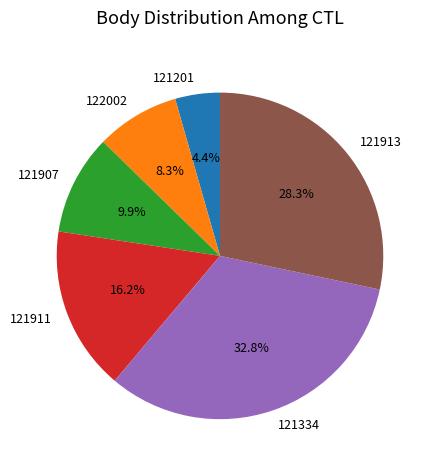

To the nearest percent, what percentage of the pie is 121913?

28%